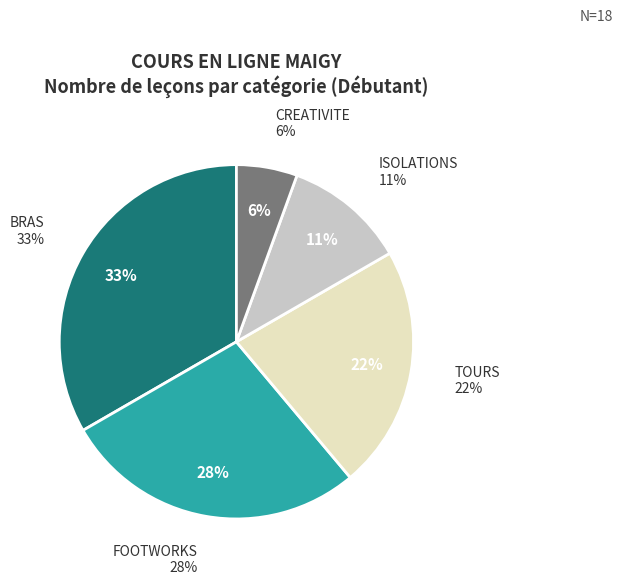

What percentage is the ISOLATIONS slice, to the nearest percent?

11%